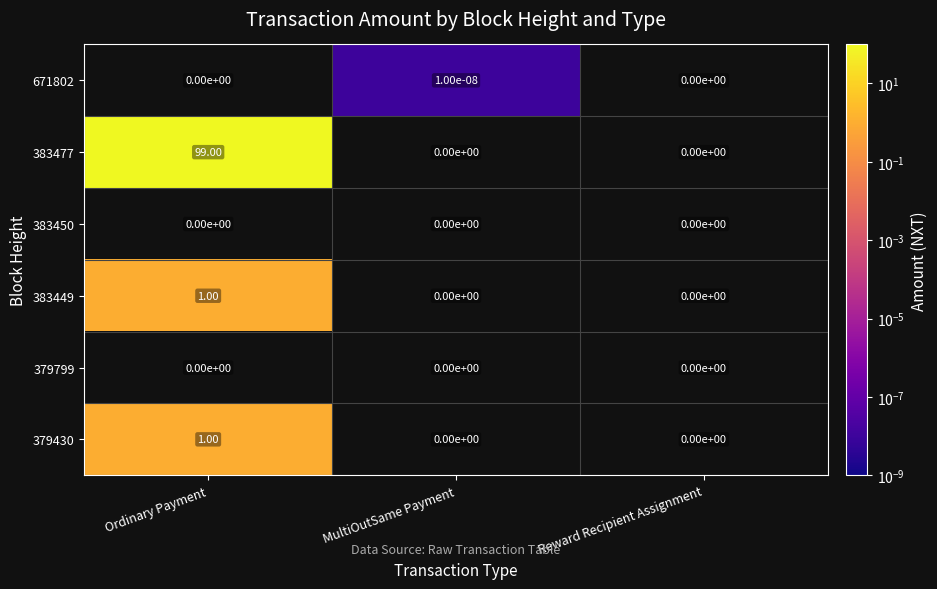

Which series has the largest range (max minus min)?

383477